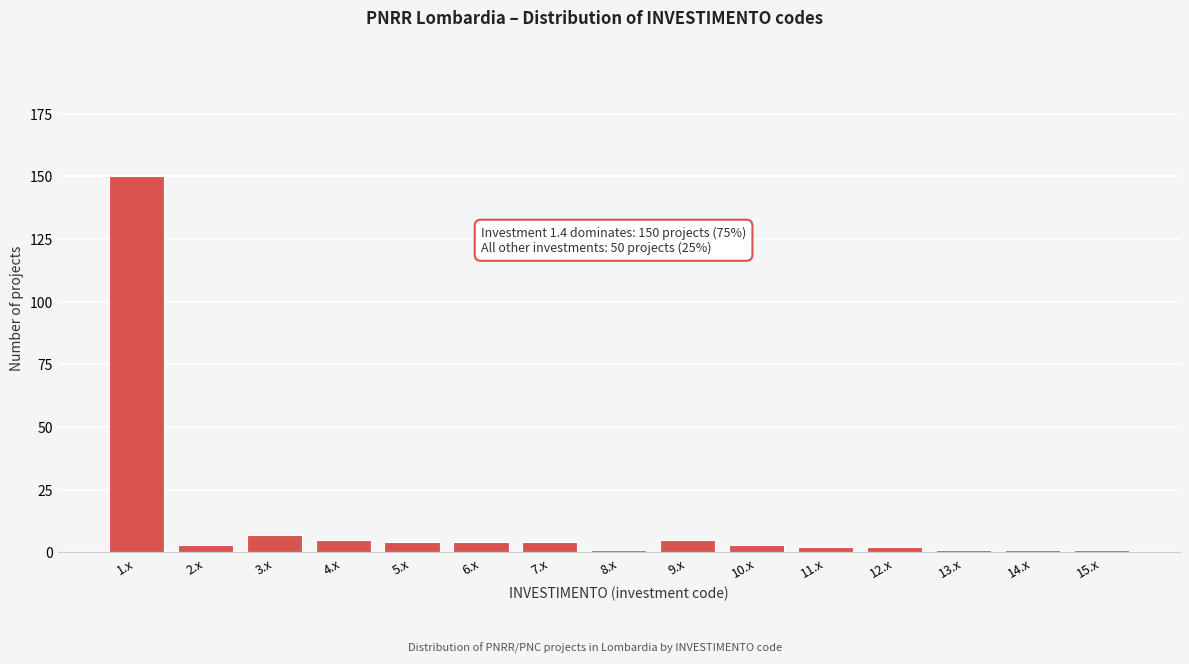

Reading left to right, what are all the values shown in this chart?

1.x=150	2.x=3	3.x=7	4.x=5	5.x=4	6.x=4	7.x=4	8.x=1	9.x=5	10.x=3	11.x=2	12.x=2	13.x=1	14.x=1	15.x=1